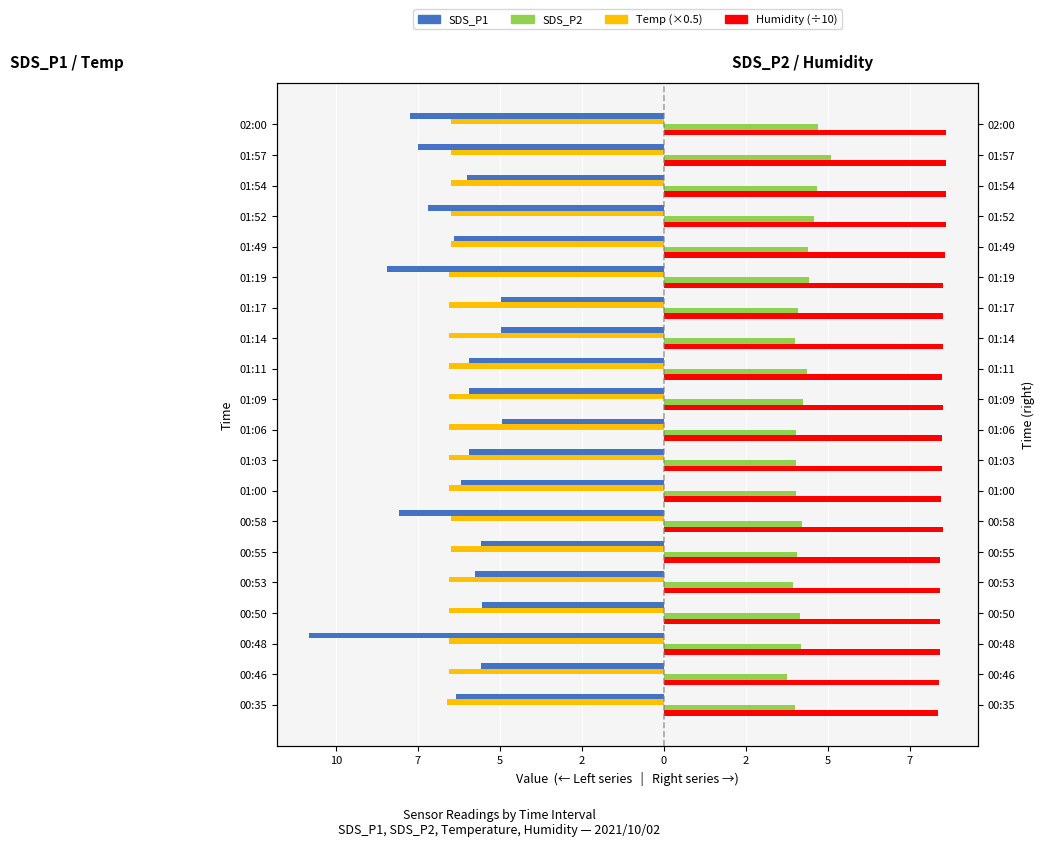

What is the difference between the maximum and minimum values in the Temp (×0.5) series?

0.1